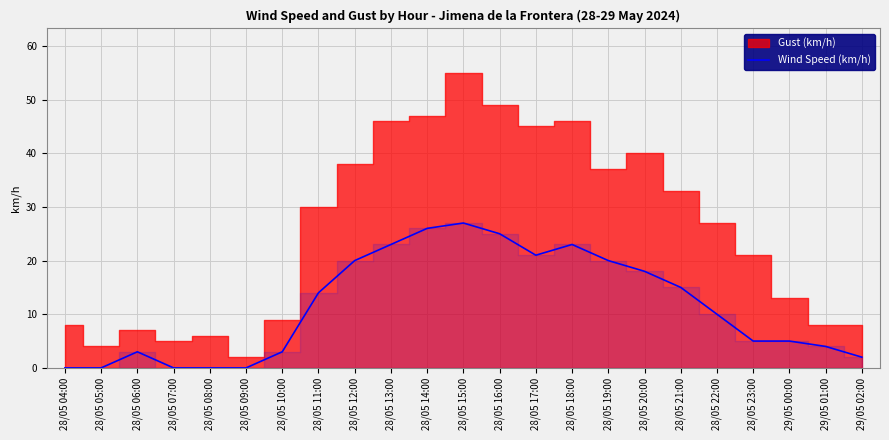

How many data points does each series have?

23